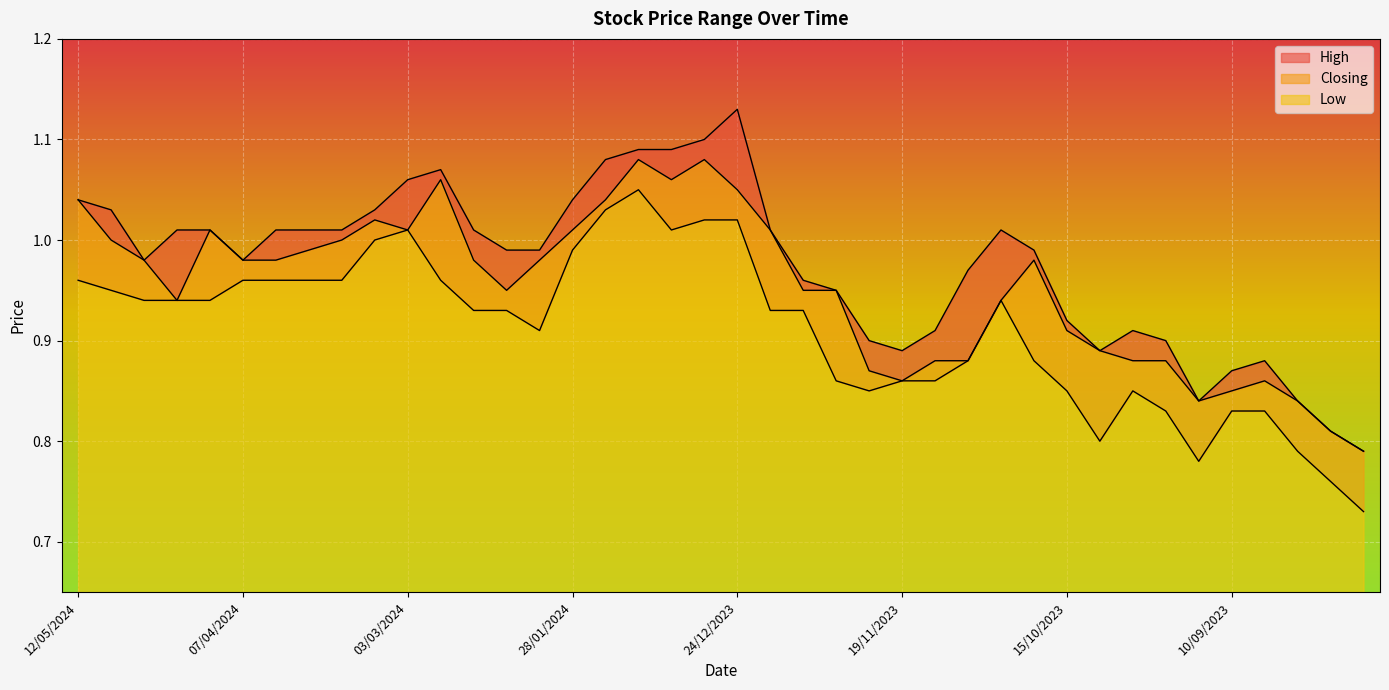

What position from the left is 13/08/2023?

40